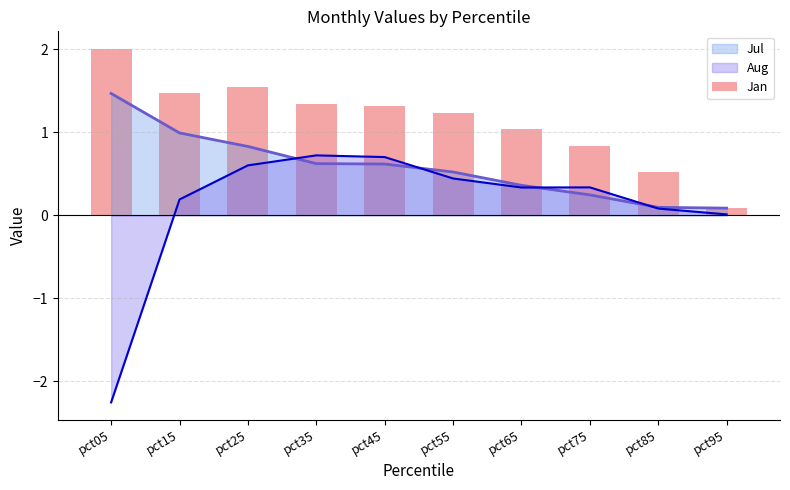

How many bars are there in total?

10